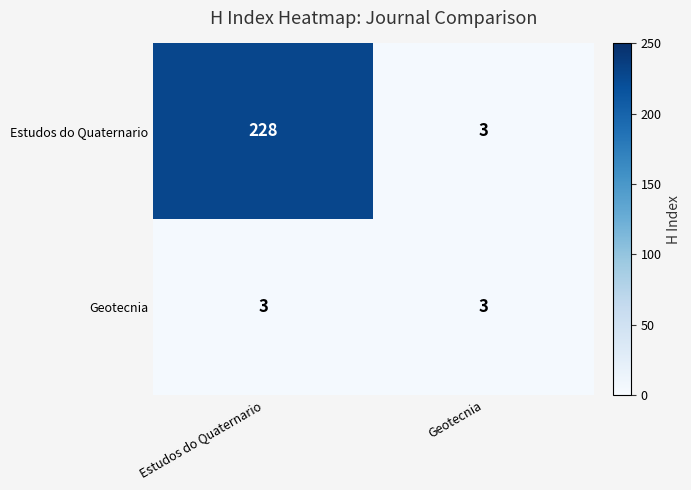

Reading left to right, list all the values displayed in this chart.

Estudos do Quaternario: Estudos do Quaternario=228	Geotecnia=3
Geotecnia: Estudos do Quaternario=3	Geotecnia=3